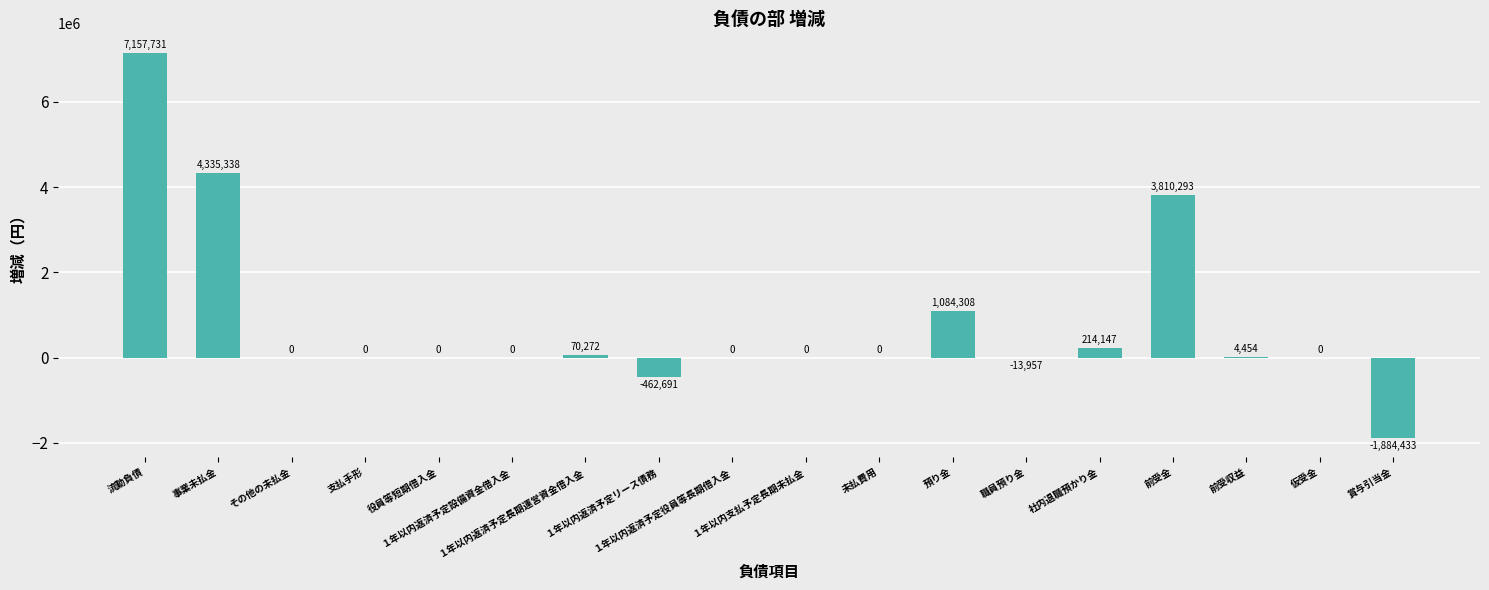

Are the bars horizontal?

No